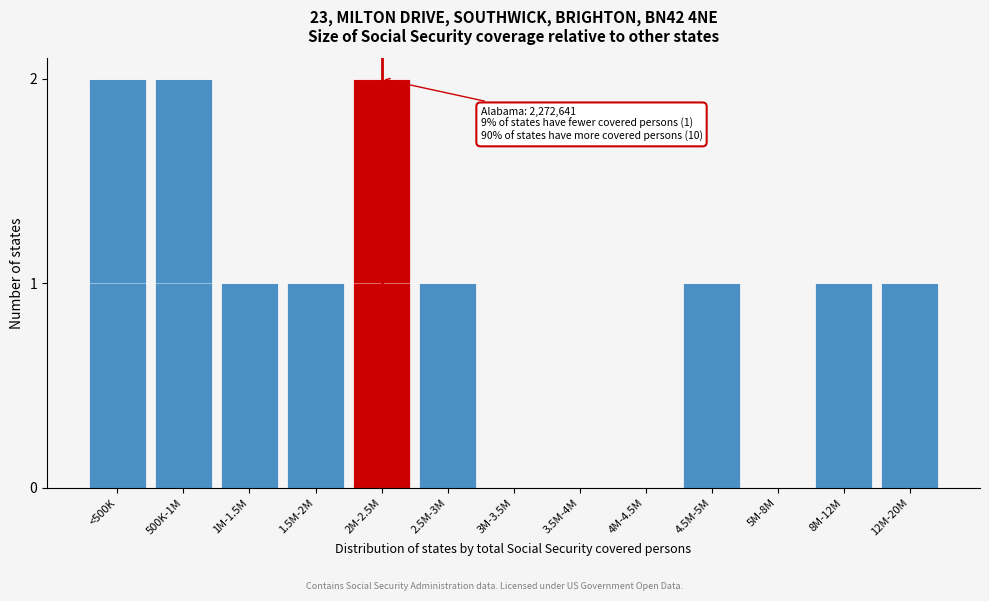

Reading left to right, extract all data points from this chart.

<500K=2	500K-1M=2	1M-1.5M=1	1.5M-2M=1	2M-2.5M=2	2.5M-3M=1	3M-3.5M=0	3.5M-4M=0	4M-4.5M=0	4.5M-5M=1	5M-8M=0	8M-12M=1	12M-20M=1